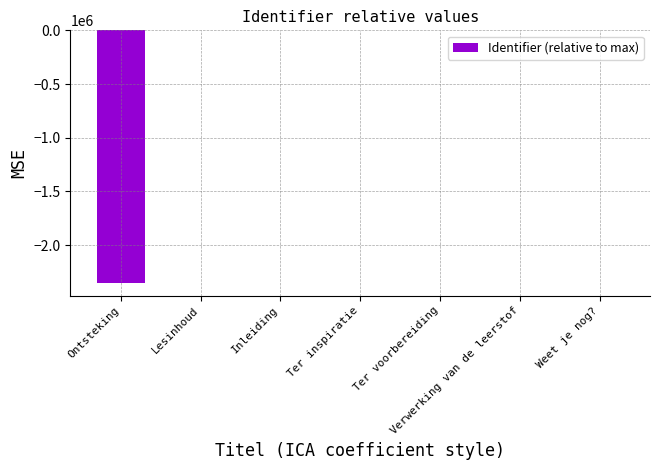

True or false: the data shows -3495672 at Ontsteking.

False